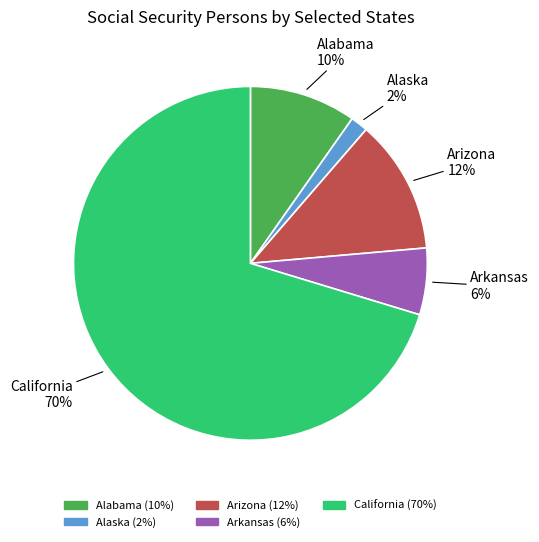

Does any single category account for the majority?

Yes